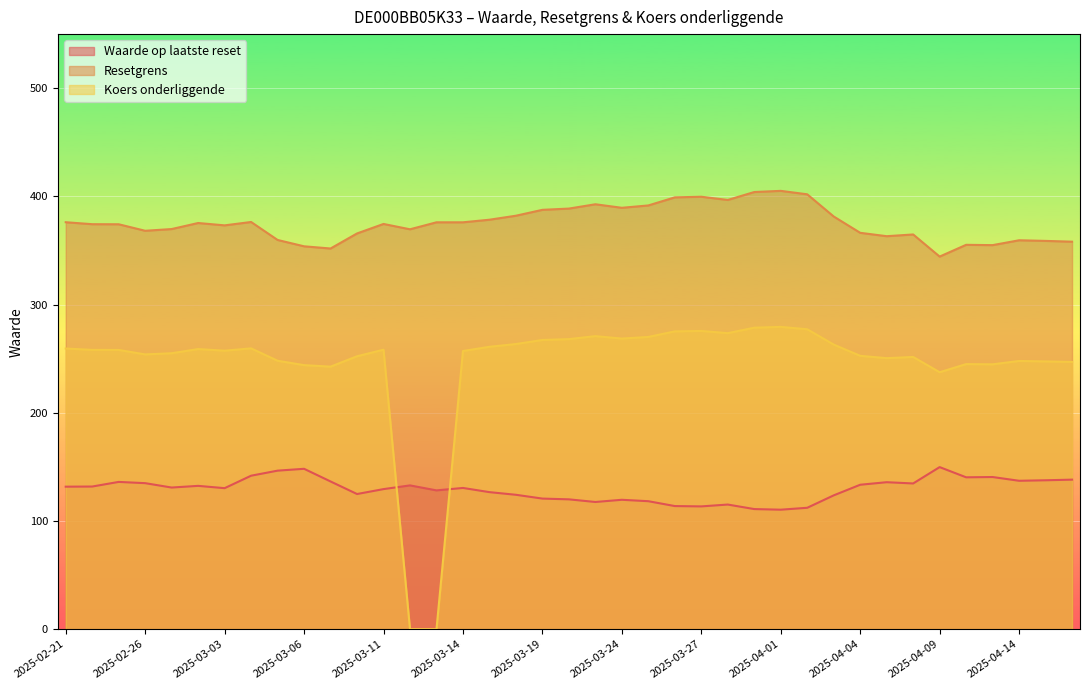

What is the sum of the Waarde op laatste reset values at 2025-04-10 and 2025-02-27?

271.3